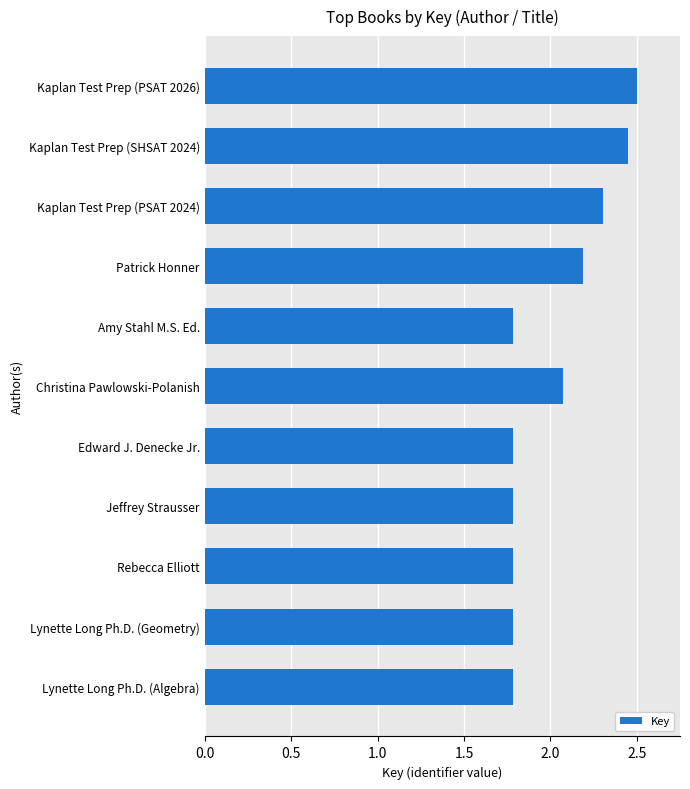

What is the label of the 8th bar from the top?

Jeffrey Strausser